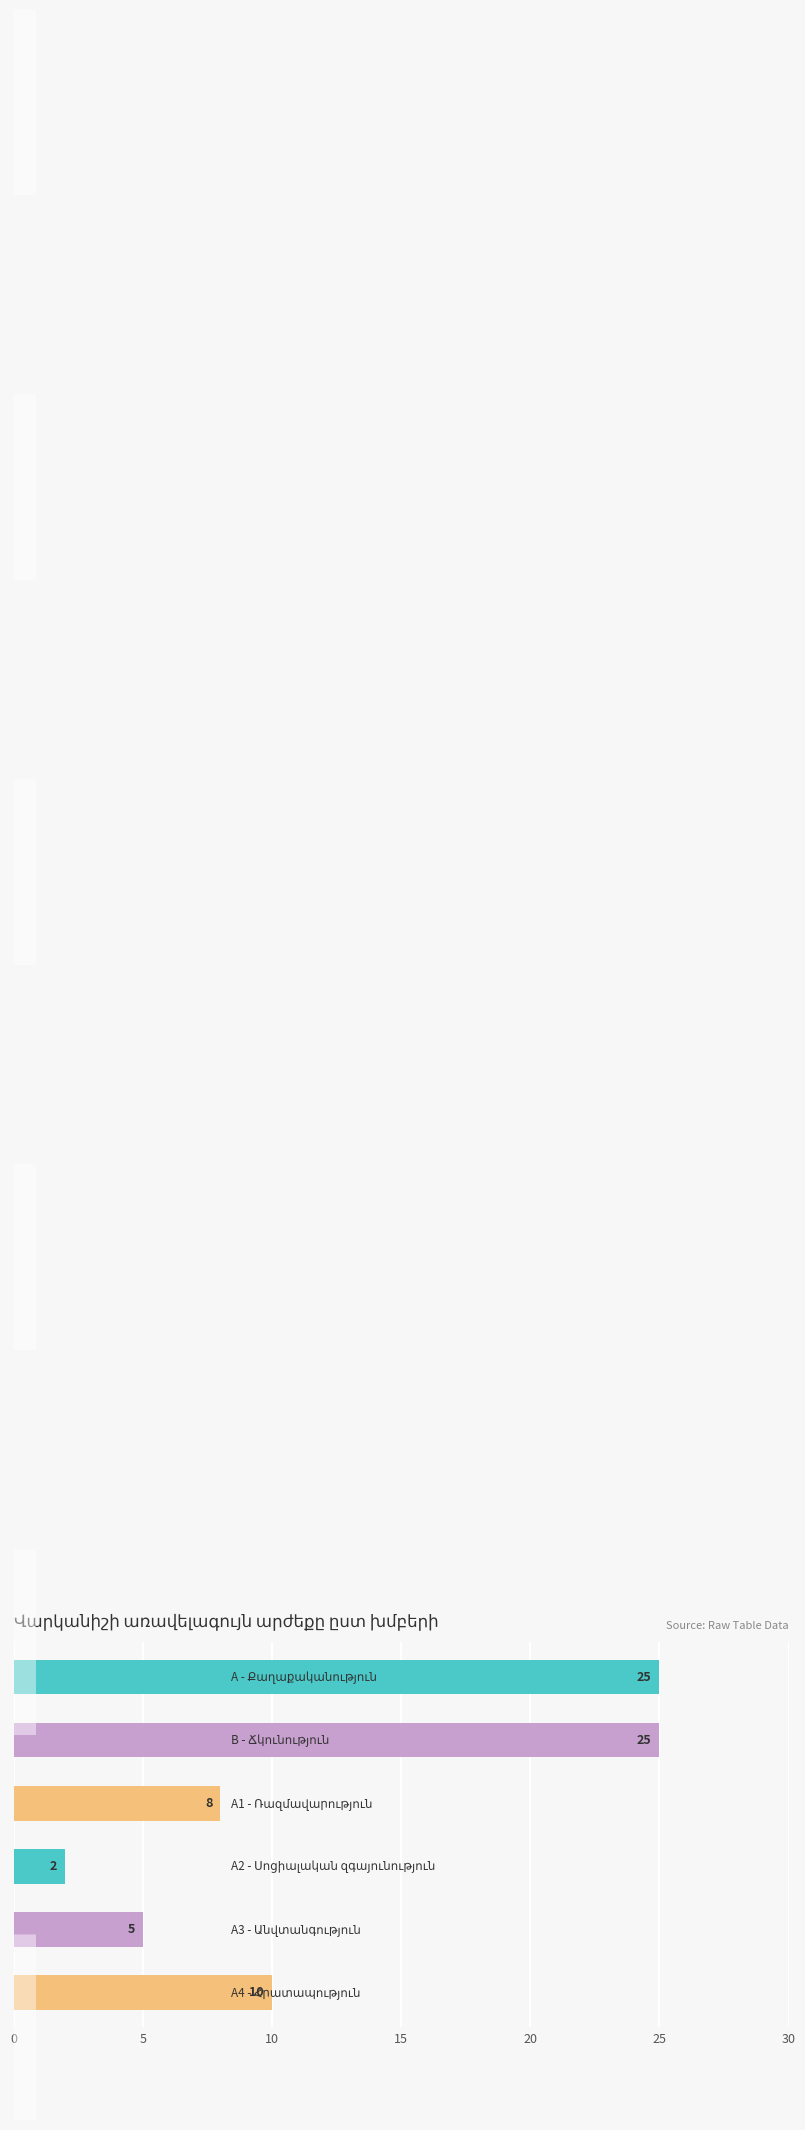

What is the value of the 4th bar from the top?

2